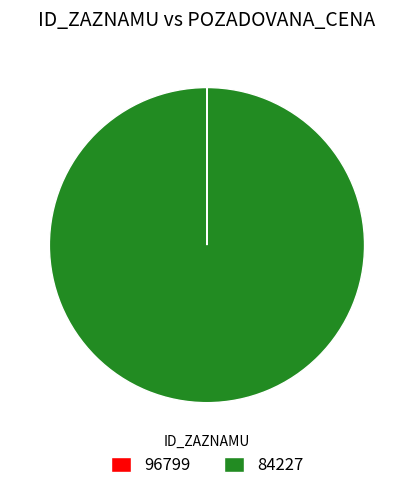

Is it true that 84227 is 87% of the pie?

False